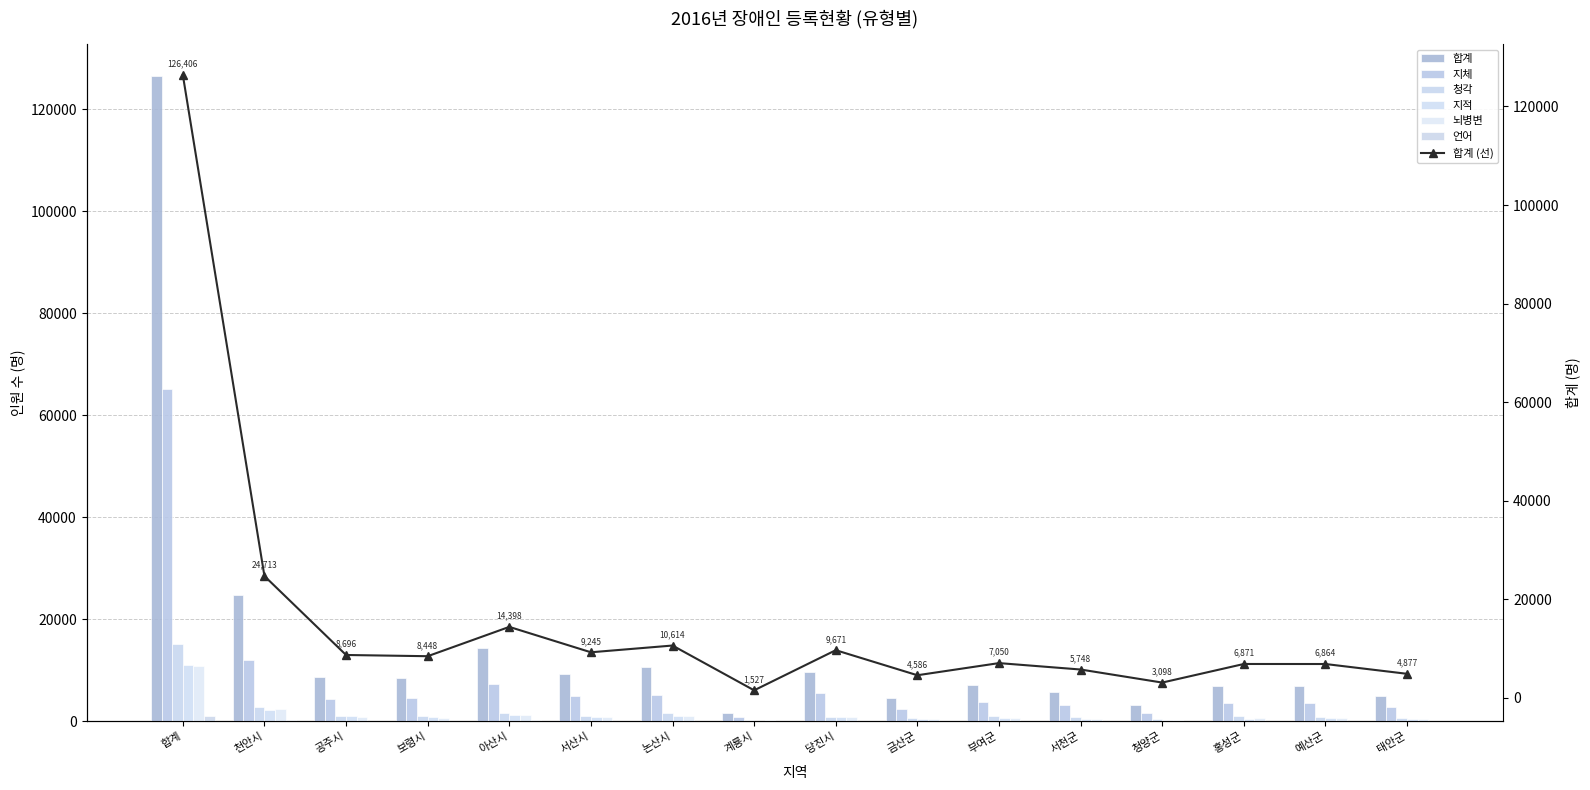

The 청각 series shows 2679 at 논산시. True or false?

False